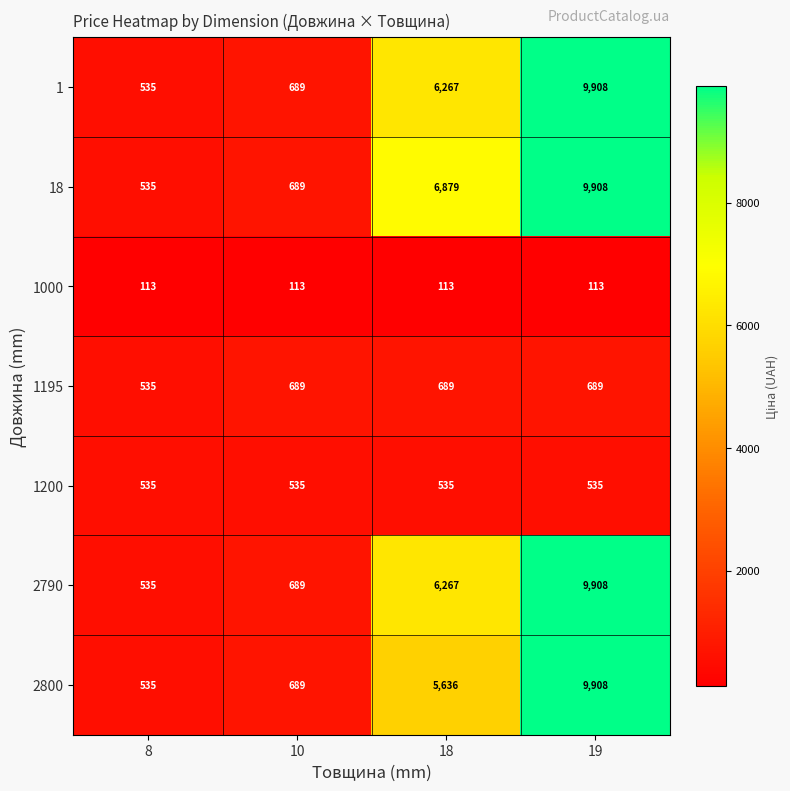

True or false: 1195 has a value of 860 at 8.

False